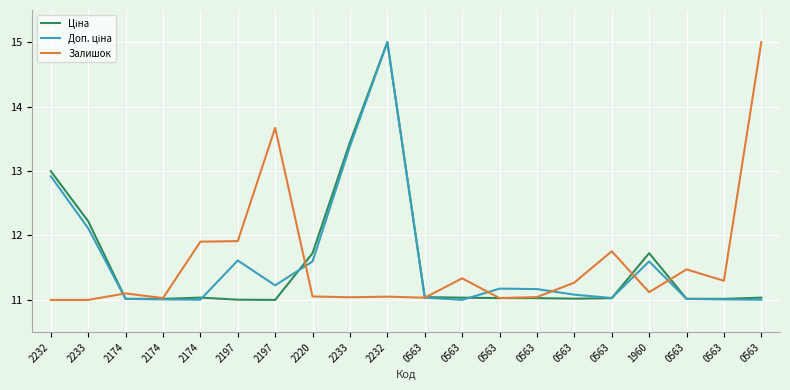

Reading left to right, list all the values displayed in this chart.

Ціна: 13.0	12.2	11.0	11.0	11.0	11.0	11.0	11.7	13.4	15.0	11.0	11.0	11.0	11.0	11.0	11.0	11.7	11.0	11.0	11.0
Доп. ціна: 12.9	12.1	11.0	11.0	11.0	11.6	11.2	11.6	13.4	15.0	11.0	11.0	11.2	11.2	11.1	11.0	11.6	11.0	11.0	11.0
Залишок: 11.0	11.0	11.1	11.0	11.9	11.9	13.7	11.1	11.0	11.1	11.0	11.3	11.0	11.0	11.3	11.8	11.1	11.5	11.3	15.0